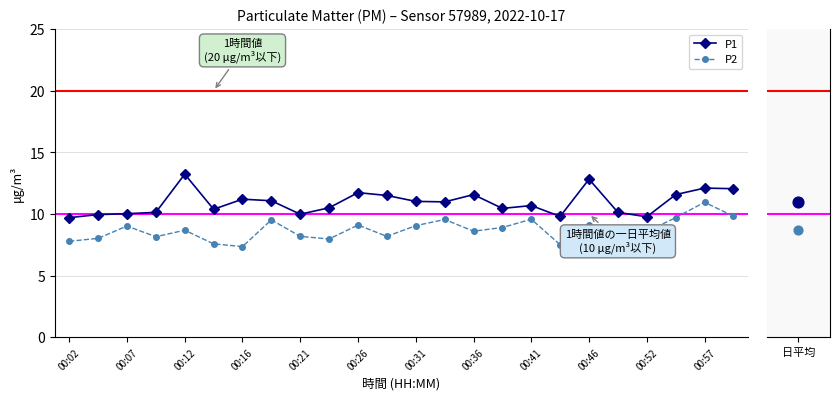

True or false: P2 has more than 1 interior local peaks.

True